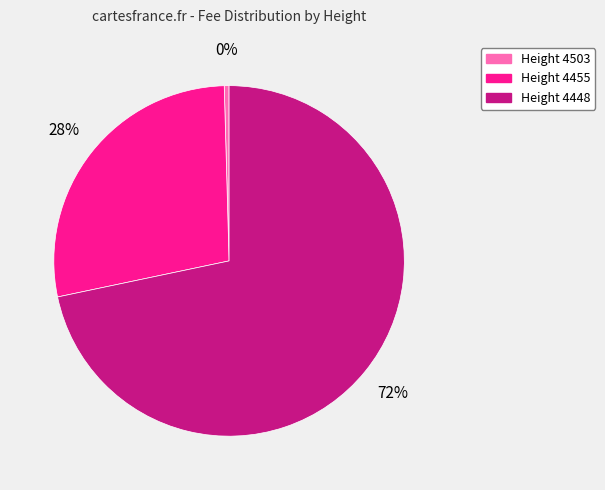

Does any single category account for the majority?

Yes